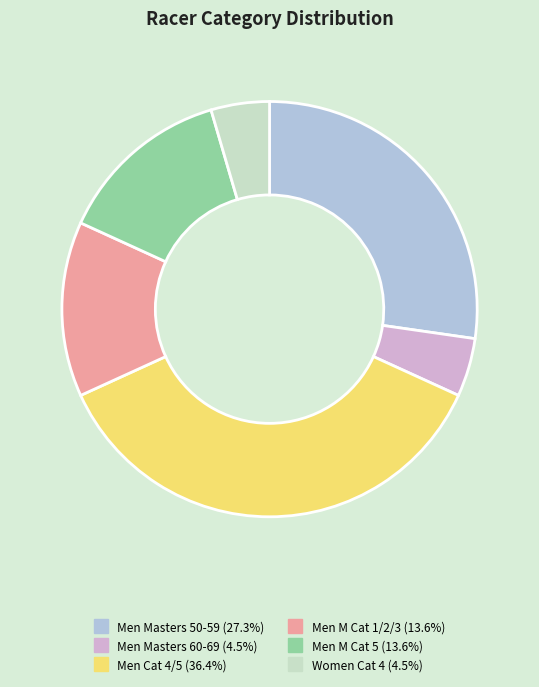

Which category has the biggest portion of the pie?

Men Cat 4/5